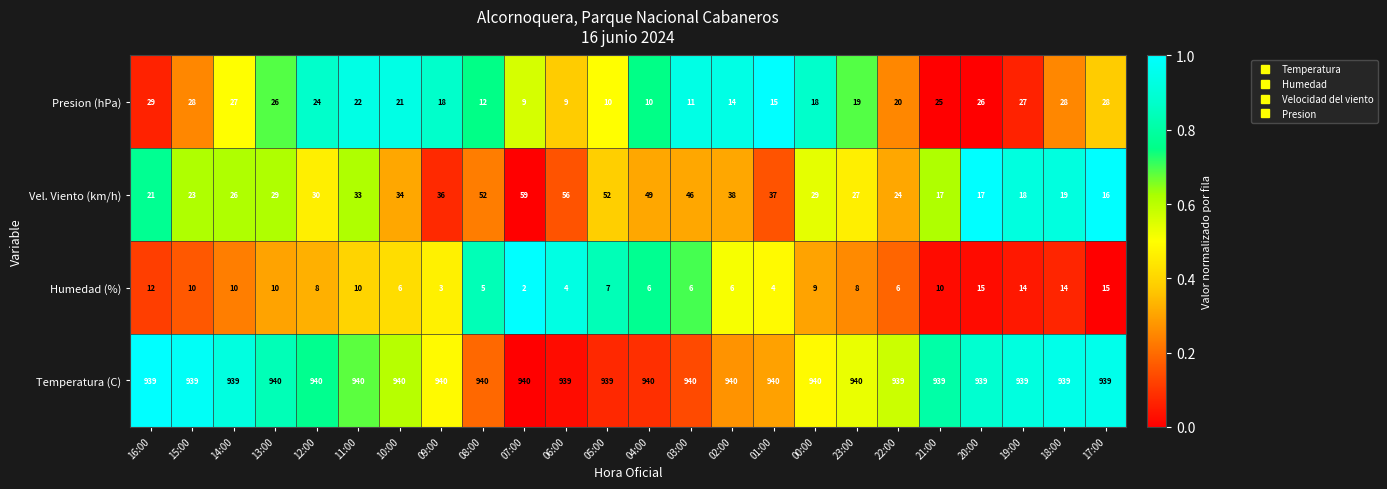

Read the Temperatura (C) value at 17:00.

939